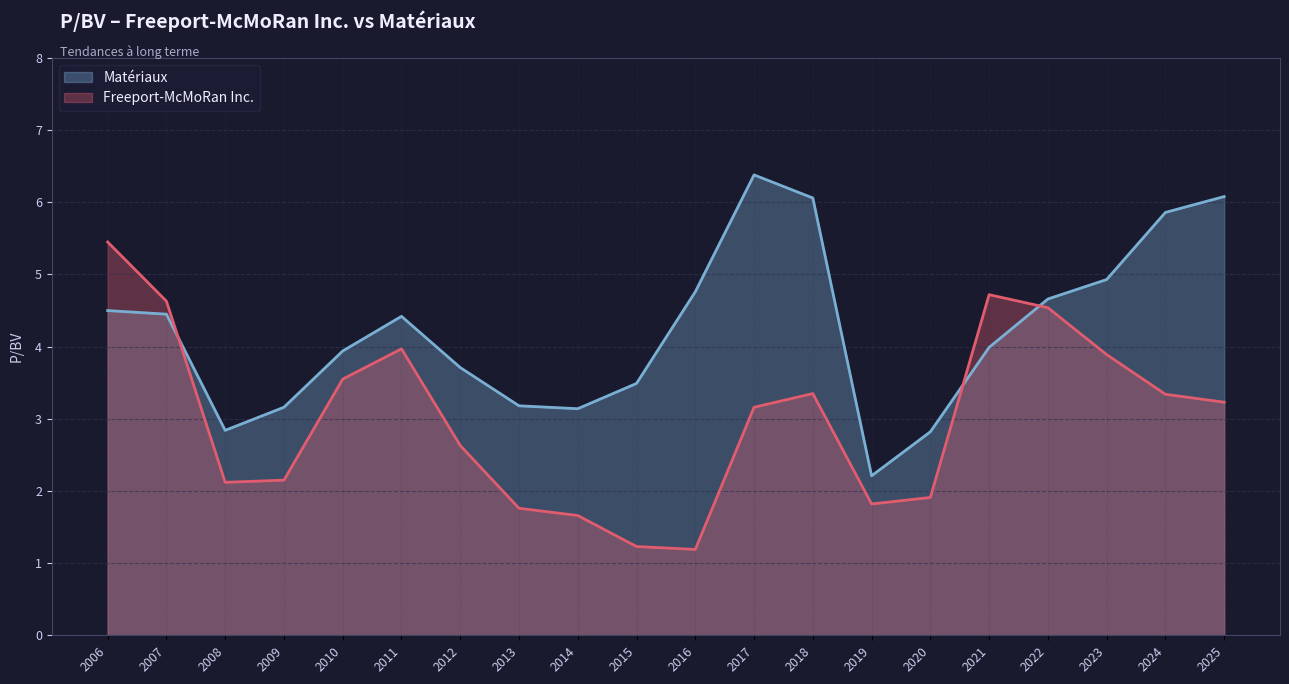

What is the average value of the Matériaux series?

4.2